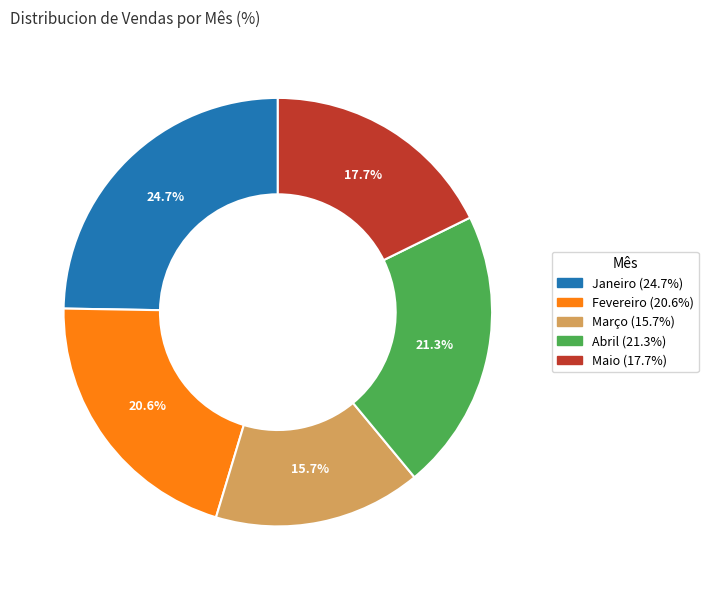

Which category has the smallest portion of the pie?

Março